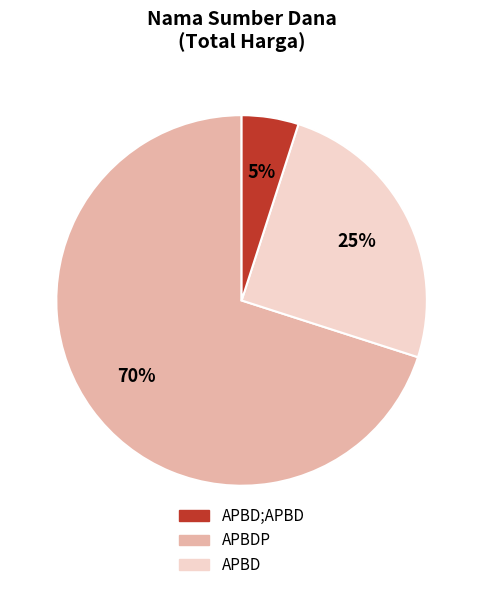

Does any single category account for the majority?

Yes